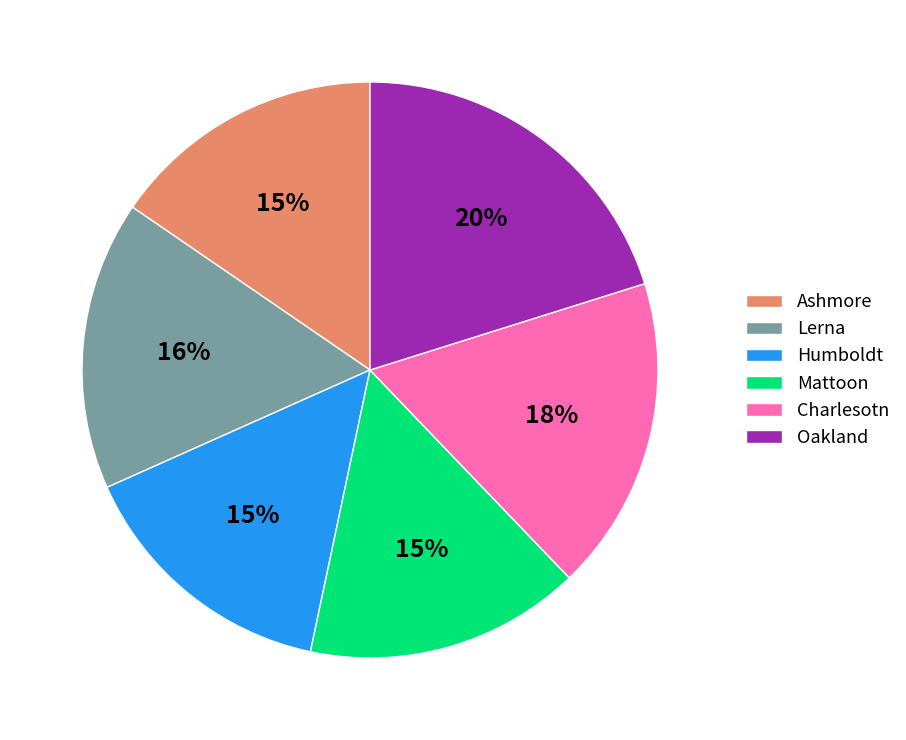

Which category has the biggest portion of the pie?

Oakland